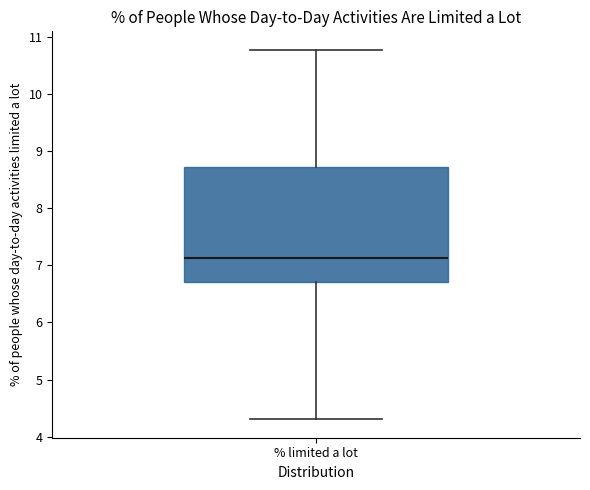

Transcribe this box plot: give where the median line is, the range the box spans, and where the two whiskers end, as read against the y-axis. The values are not printed on the chart, so give them approximately, as read against the axis.

median 7.1, box 6.7 to 8.7, whiskers 4.3 to 10.8